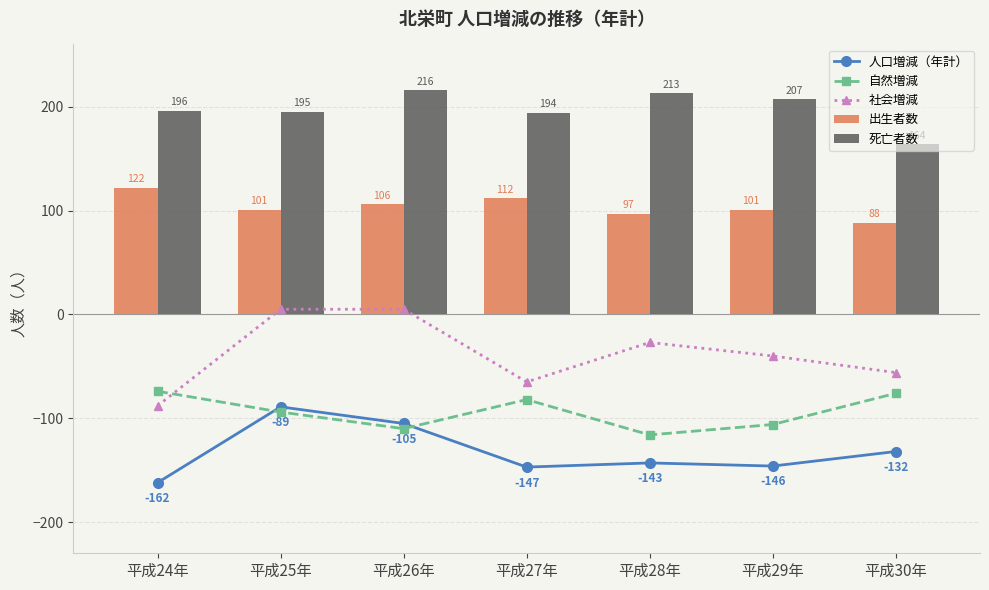

What position from the left is 平成30年?

7